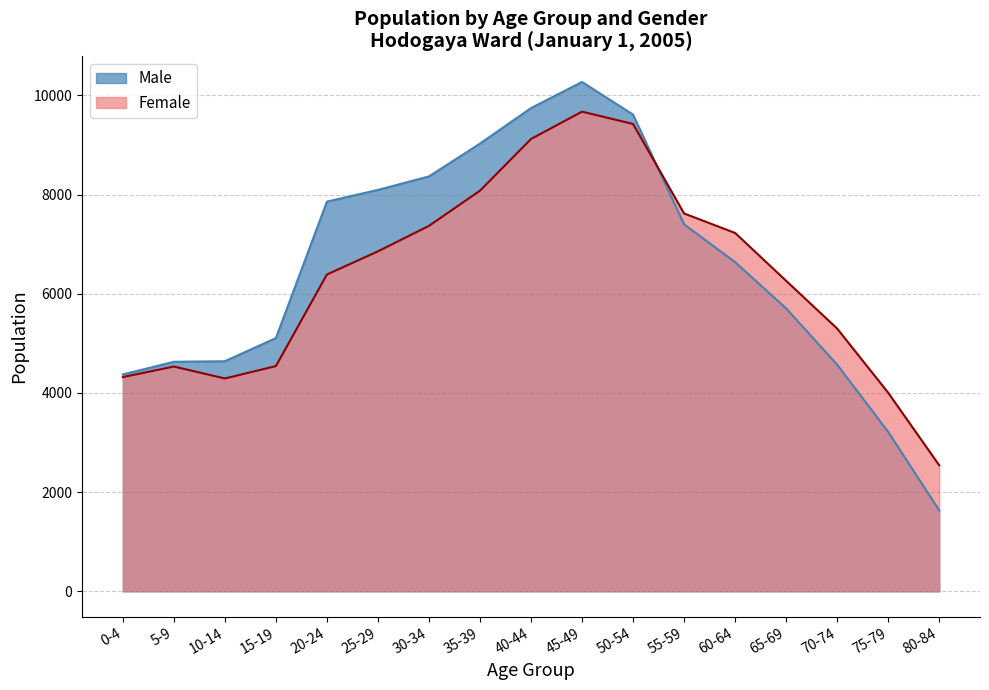

Rank the series at 10-14 from highest to lowest value.

Male, Female